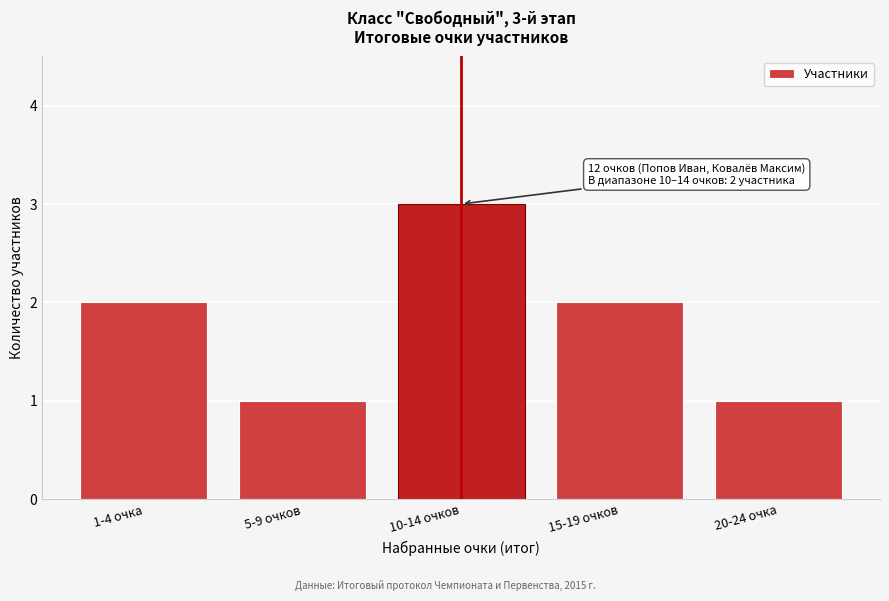

Reading left to right, transcribe all the data shown in this chart.

1-4 очка=2	5-9 очков=1	10-14 очков=3	15-19 очков=2	20-24 очка=1